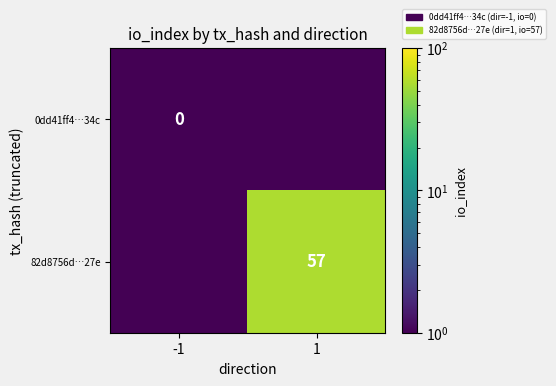

The 82d8756d…27e series shows 25 at 1. True or false?

False